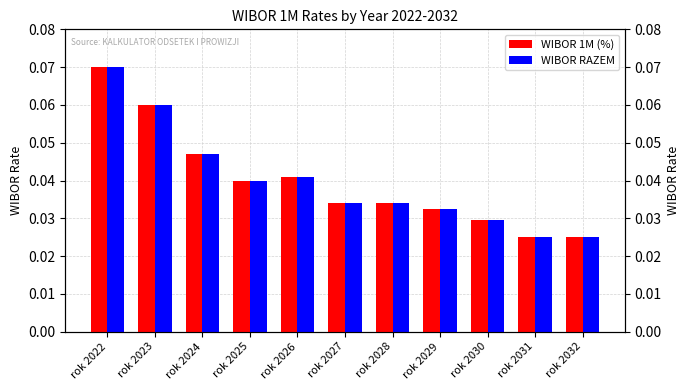

Which series has the widest spread of values?

WIBOR 1M (%)